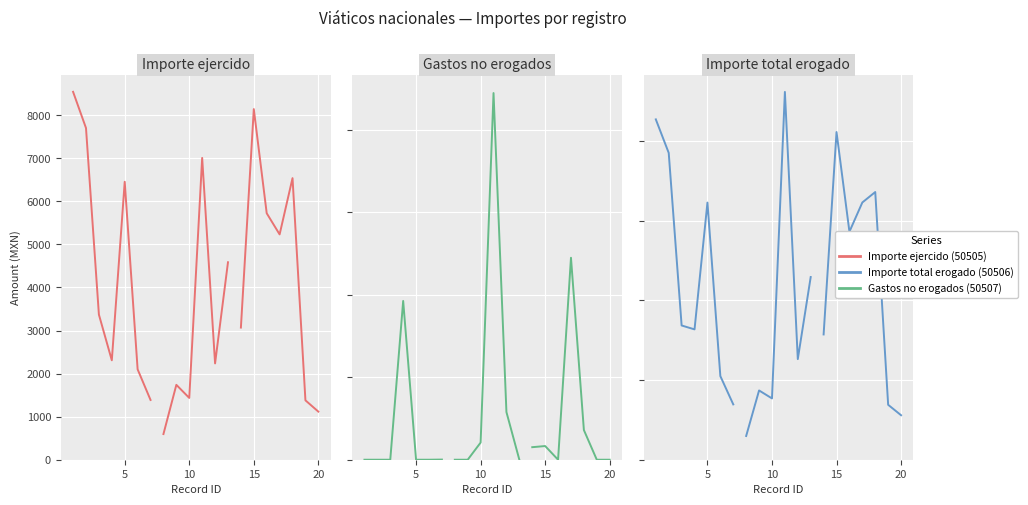

What is the value of the Importe total erogado (50506) point at the 1st from the left?

8544